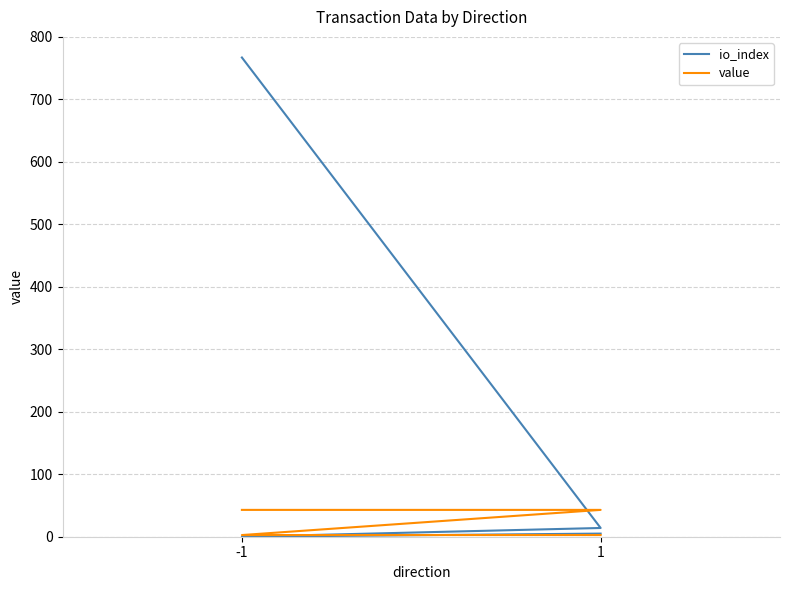

At which category is the sum across all series the highest?

-1